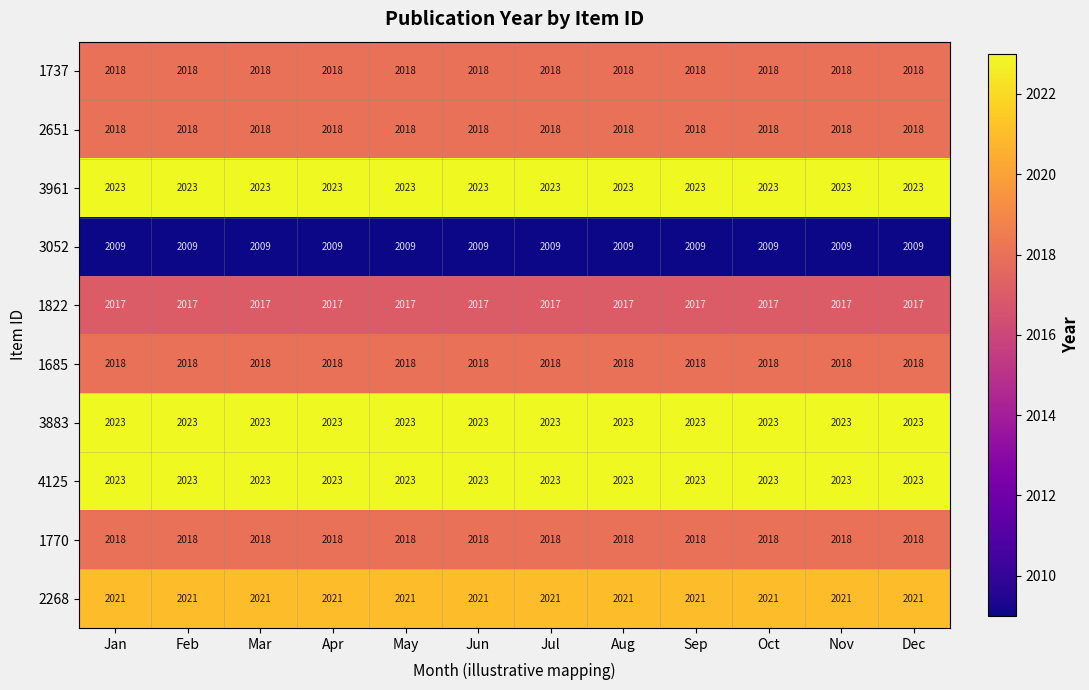

What is the spread (max minus min) of values at Feb?

14